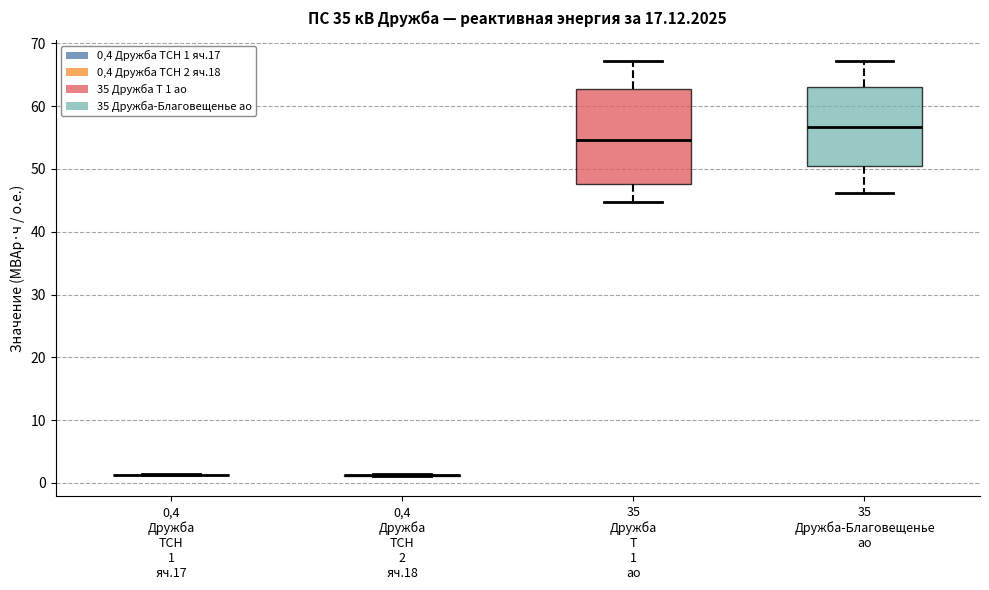

Which box is the tallest, from its lower edge to its upper edge?

35 Дружба Т 1 ао